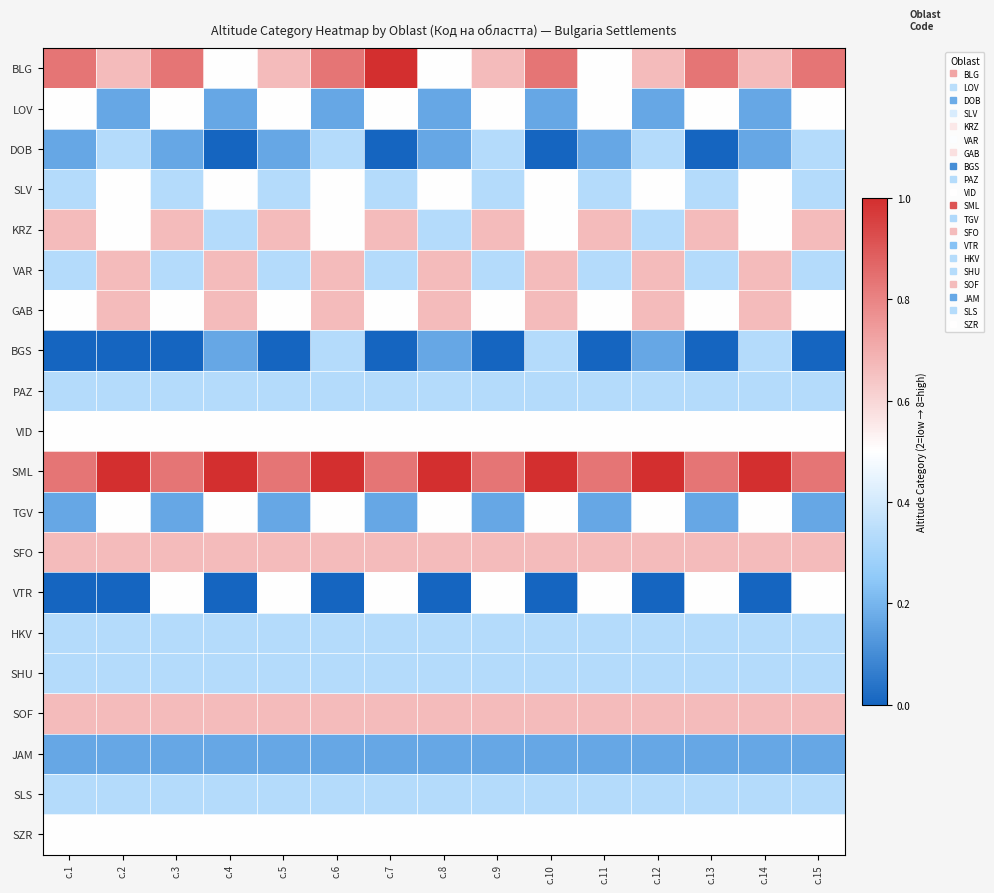

Reading left to right, transcribe all the data shown in this chart.

BLG: с.1=0.8	с.2=0.7	с.3=0.8	с.4=0.5	с.5=0.7	с.6=0.8	с.7=1.0	с.8=0.5	с.9=0.7	с.10=0.8	с.11=0.5	с.12=0.7	с.13=0.8	с.14=0.7	с.15=0.8
LOV: с.1=0.5	с.2=0.2	с.3=0.5	с.4=0.2	с.5=0.5	с.6=0.2	с.7=0.5	с.8=0.2	с.9=0.5	с.10=0.2	с.11=0.5	с.12=0.2	с.13=0.5	с.14=0.2	с.15=0.5
DOB: с.1=0.2	с.2=0.3	с.3=0.2	с.4=0.0	с.5=0.2	с.6=0.3	с.7=0.0	с.8=0.2	с.9=0.3	с.10=0.0	с.11=0.2	с.12=0.3	с.13=0.0	с.14=0.2	с.15=0.3
SLV: с.1=0.3	с.2=0.5	с.3=0.3	с.4=0.5	с.5=0.3	с.6=0.5	с.7=0.3	с.8=0.5	с.9=0.3	с.10=0.5	с.11=0.3	с.12=0.5	с.13=0.3	с.14=0.5	с.15=0.3
KRZ: с.1=0.7	с.2=0.5	с.3=0.7	с.4=0.3	с.5=0.7	с.6=0.5	с.7=0.7	с.8=0.3	с.9=0.7	с.10=0.5	с.11=0.7	с.12=0.3	с.13=0.7	с.14=0.5	с.15=0.7
VAR: с.1=0.3	с.2=0.7	с.3=0.3	с.4=0.7	с.5=0.3	с.6=0.7	с.7=0.3	с.8=0.7	с.9=0.3	с.10=0.7	с.11=0.3	с.12=0.7	с.13=0.3	с.14=0.7	с.15=0.3
GAB: с.1=0.5	с.2=0.7	с.3=0.5	с.4=0.7	с.5=0.5	с.6=0.7	с.7=0.5	с.8=0.7	с.9=0.5	с.10=0.7	с.11=0.5	с.12=0.7	с.13=0.5	с.14=0.7	с.15=0.5
BGS: с.1=0.0	с.2=0.0	с.3=0.0	с.4=0.2	с.5=0.0	с.6=0.3	с.7=0.0	с.8=0.2	с.9=0.0	с.10=0.3	с.11=0.0	с.12=0.2	с.13=0.0	с.14=0.3	с.15=0.0
PAZ: с.1=0.3	с.2=0.3	с.3=0.3	с.4=0.3	с.5=0.3	с.6=0.3	с.7=0.3	с.8=0.3	с.9=0.3	с.10=0.3	с.11=0.3	с.12=0.3	с.13=0.3	с.14=0.3	с.15=0.3
VID: с.1=0.5	с.2=0.5	с.3=0.5	с.4=0.5	с.5=0.5	с.6=0.5	с.7=0.5	с.8=0.5	с.9=0.5	с.10=0.5	с.11=0.5	с.12=0.5	с.13=0.5	с.14=0.5	с.15=0.5
SML: с.1=0.8	с.2=1.0	с.3=0.8	с.4=1.0	с.5=0.8	с.6=1.0	с.7=0.8	с.8=1.0	с.9=0.8	с.10=1.0	с.11=0.8	с.12=1.0	с.13=0.8	с.14=1.0	с.15=0.8
TGV: с.1=0.2	с.2=0.5	с.3=0.2	с.4=0.5	с.5=0.2	с.6=0.5	с.7=0.2	с.8=0.5	с.9=0.2	с.10=0.5	с.11=0.2	с.12=0.5	с.13=0.2	с.14=0.5	с.15=0.2
SFO: с.1=0.7	с.2=0.7	с.3=0.7	с.4=0.7	с.5=0.7	с.6=0.7	с.7=0.7	с.8=0.7	с.9=0.7	с.10=0.7	с.11=0.7	с.12=0.7	с.13=0.7	с.14=0.7	с.15=0.7
VTR: с.1=0.0	с.2=0.0	с.3=0.5	с.4=0.0	с.5=0.5	с.6=0.0	с.7=0.5	с.8=0.0	с.9=0.5	с.10=0.0	с.11=0.5	с.12=0.0	с.13=0.5	с.14=0.0	с.15=0.5
HKV: с.1=0.3	с.2=0.3	с.3=0.3	с.4=0.3	с.5=0.3	с.6=0.3	с.7=0.3	с.8=0.3	с.9=0.3	с.10=0.3	с.11=0.3	с.12=0.3	с.13=0.3	с.14=0.3	с.15=0.3
SHU: с.1=0.3	с.2=0.3	с.3=0.3	с.4=0.3	с.5=0.3	с.6=0.3	с.7=0.3	с.8=0.3	с.9=0.3	с.10=0.3	с.11=0.3	с.12=0.3	с.13=0.3	с.14=0.3	с.15=0.3
SOF: с.1=0.7	с.2=0.7	с.3=0.7	с.4=0.7	с.5=0.7	с.6=0.7	с.7=0.7	с.8=0.7	с.9=0.7	с.10=0.7	с.11=0.7	с.12=0.7	с.13=0.7	с.14=0.7	с.15=0.7
JAM: с.1=0.2	с.2=0.2	с.3=0.2	с.4=0.2	с.5=0.2	с.6=0.2	с.7=0.2	с.8=0.2	с.9=0.2	с.10=0.2	с.11=0.2	с.12=0.2	с.13=0.2	с.14=0.2	с.15=0.2
SLS: с.1=0.3	с.2=0.3	с.3=0.3	с.4=0.3	с.5=0.3	с.6=0.3	с.7=0.3	с.8=0.3	с.9=0.3	с.10=0.3	с.11=0.3	с.12=0.3	с.13=0.3	с.14=0.3	с.15=0.3
SZR: с.1=0.5	с.2=0.5	с.3=0.5	с.4=0.5	с.5=0.5	с.6=0.5	с.7=0.5	с.8=0.5	с.9=0.5	с.10=0.5	с.11=0.5	с.12=0.5	с.13=0.5	с.14=0.5	с.15=0.5